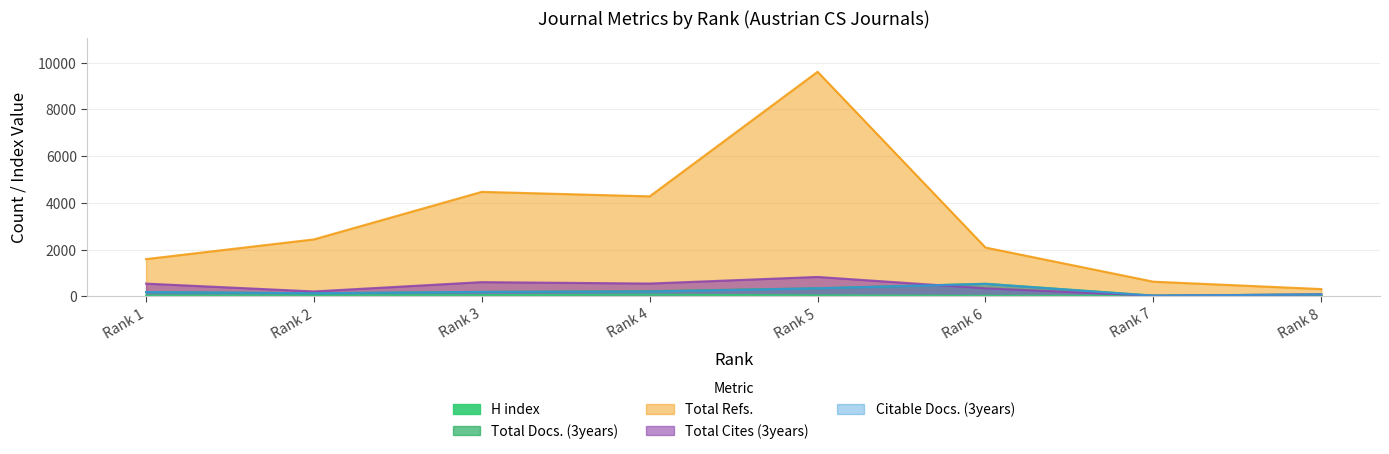

At which label does Total Cites (3years) first exceed 542?

Rank 3